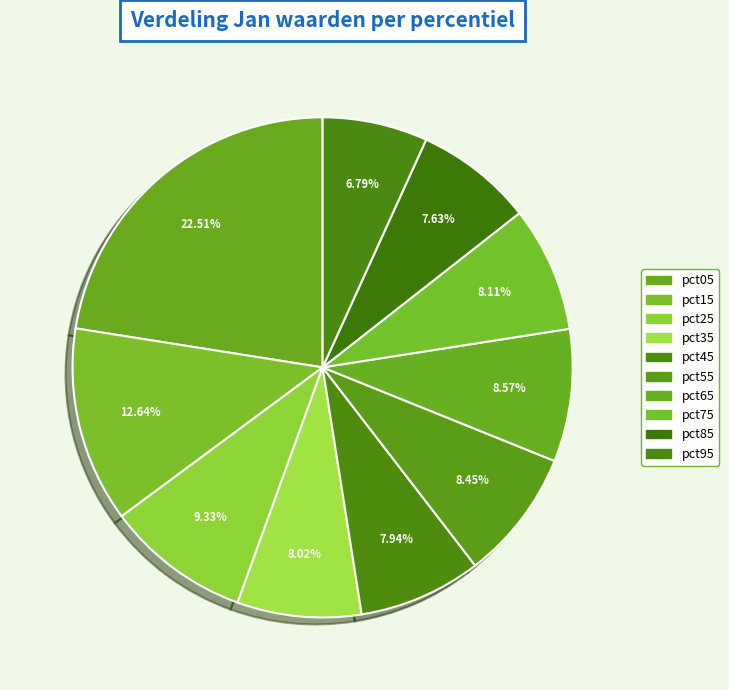

Is the sum of pct65 and pct85 greater than half?

No